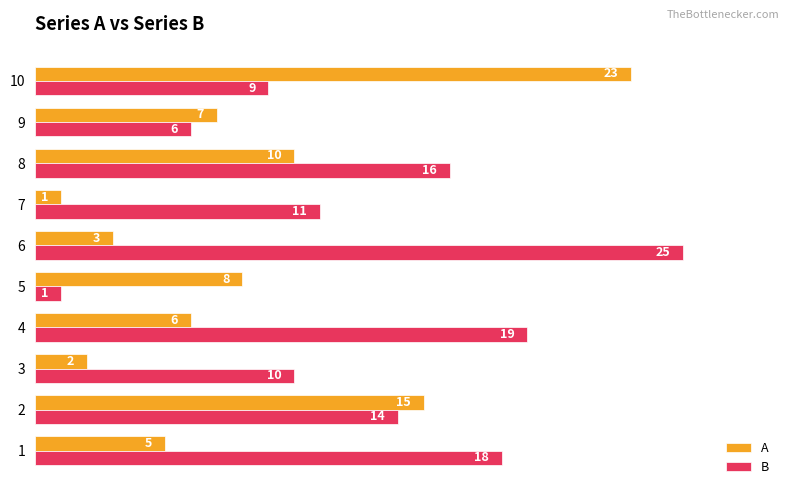

Count the number of categories in the chart.

10